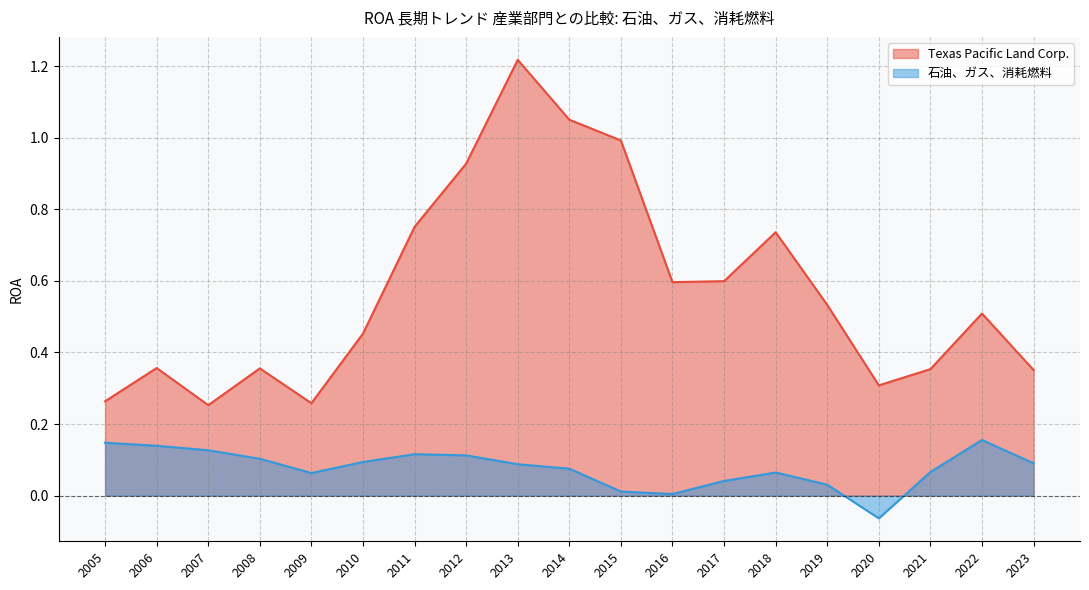

What is the average value of the 石油、ガス、消耗燃料 series?

0.1